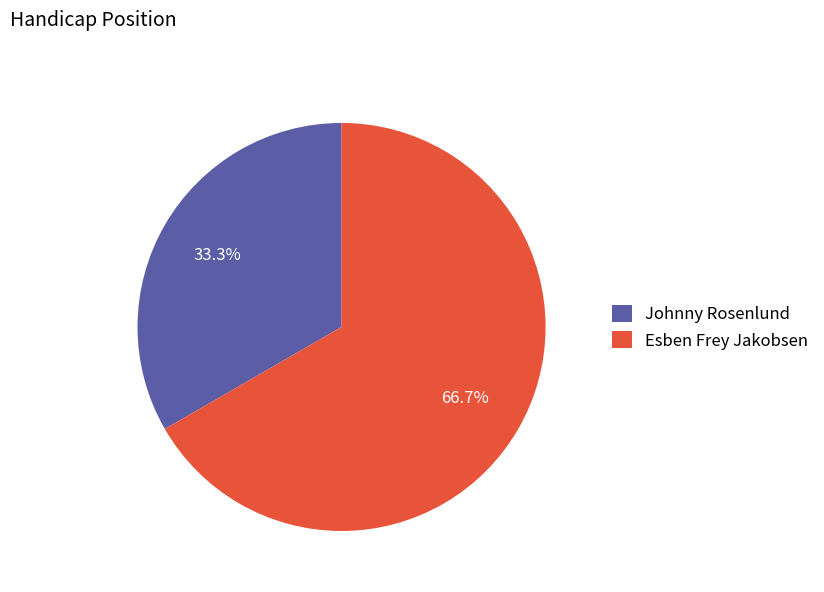

True or false: Johnny Rosenlund accounts for 19% of the total.

False